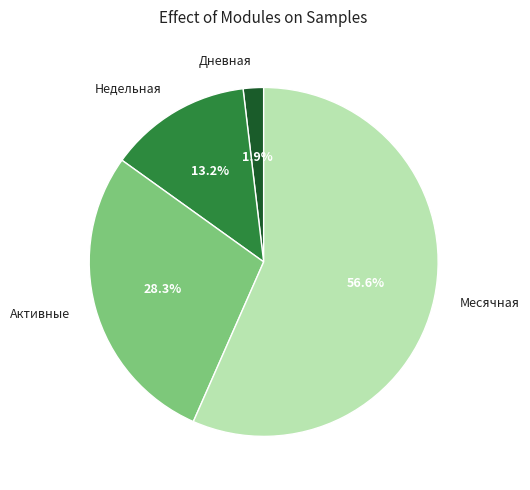

Which slice is the smallest?

Дневная